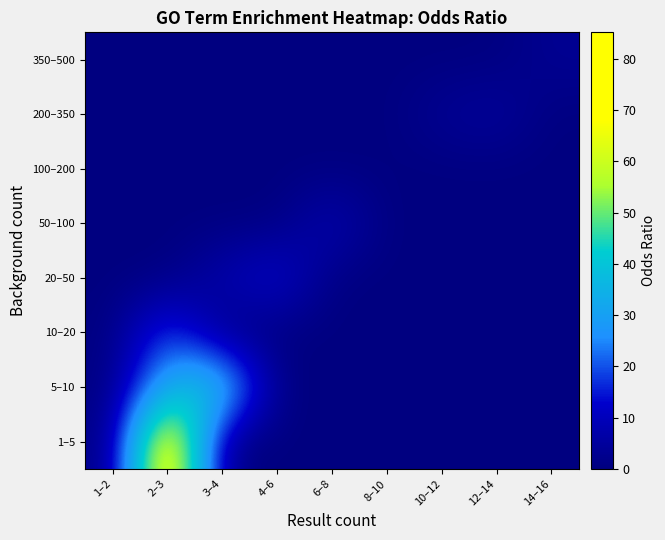

Which series has the largest total across all categories?

1–5